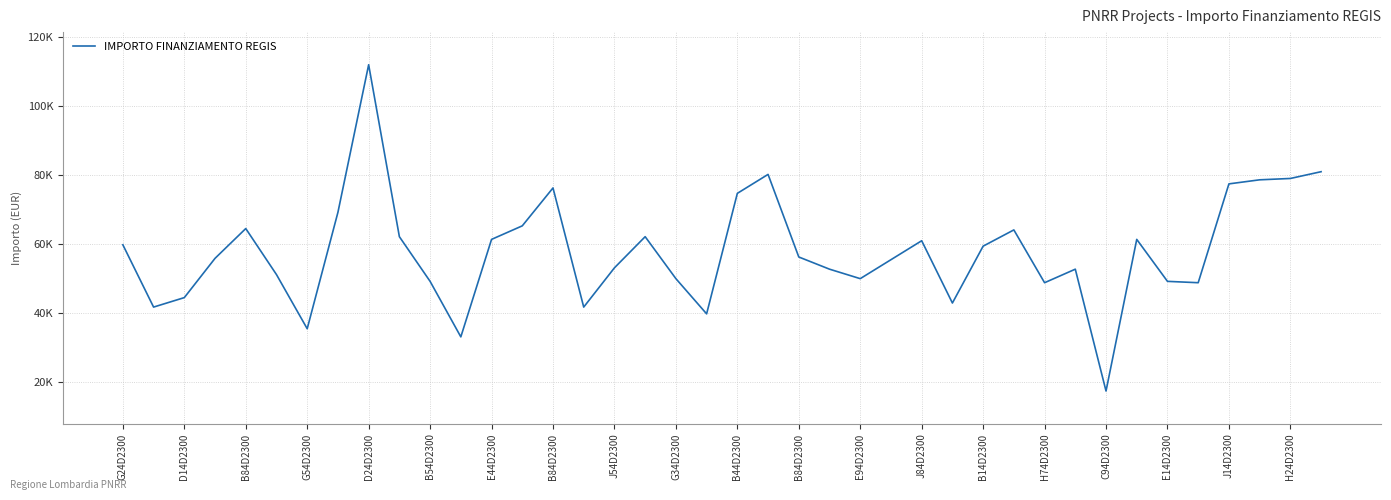

Does the chart display data point markers on the line(s)?

No